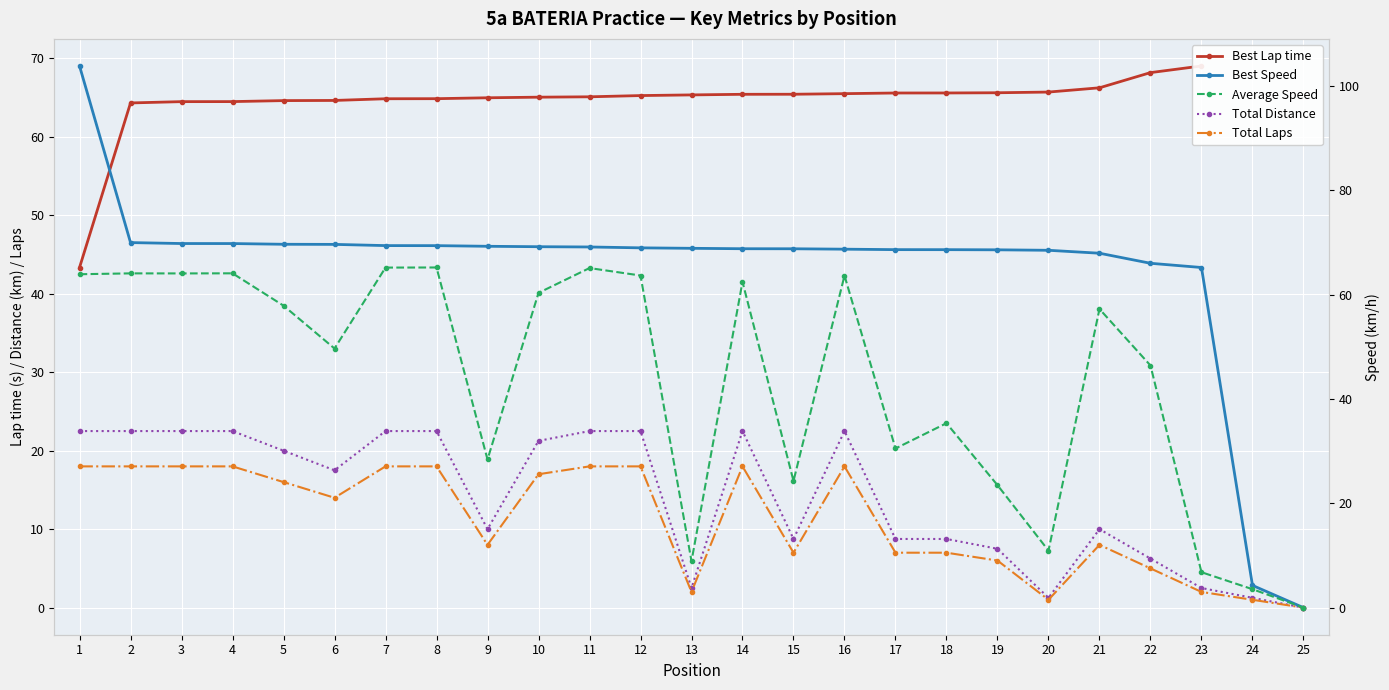

How many data points does each series have?

25